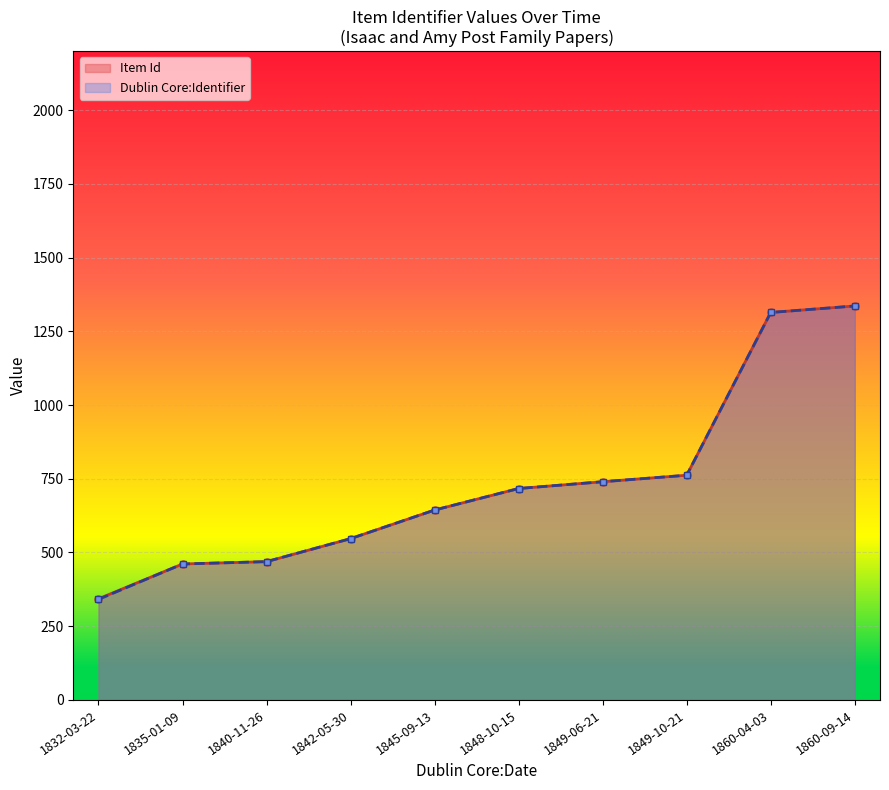

True or false: Item Id has a value of 343 at 1832-03-22.

True